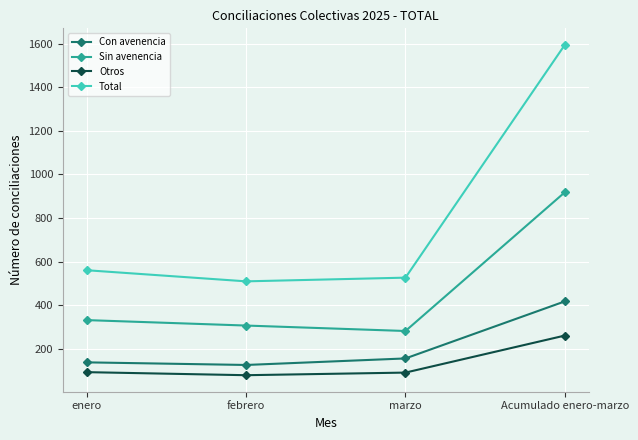

Rank the series at enero from highest to lowest value.

Total, Sin avenencia, Con avenencia, Otros